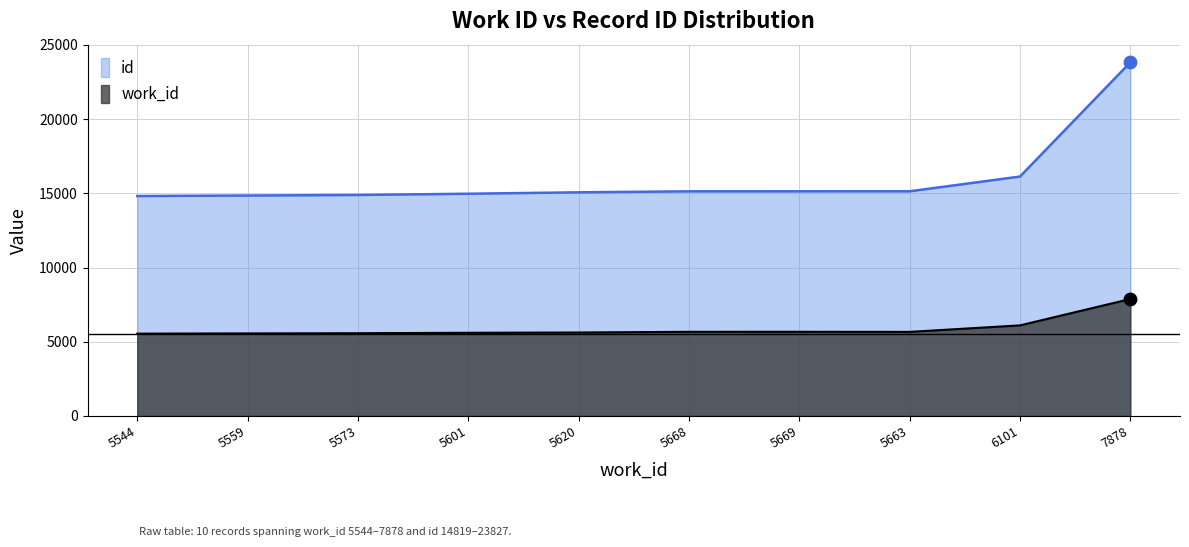

Which series contains the lowest Y value?

work_id